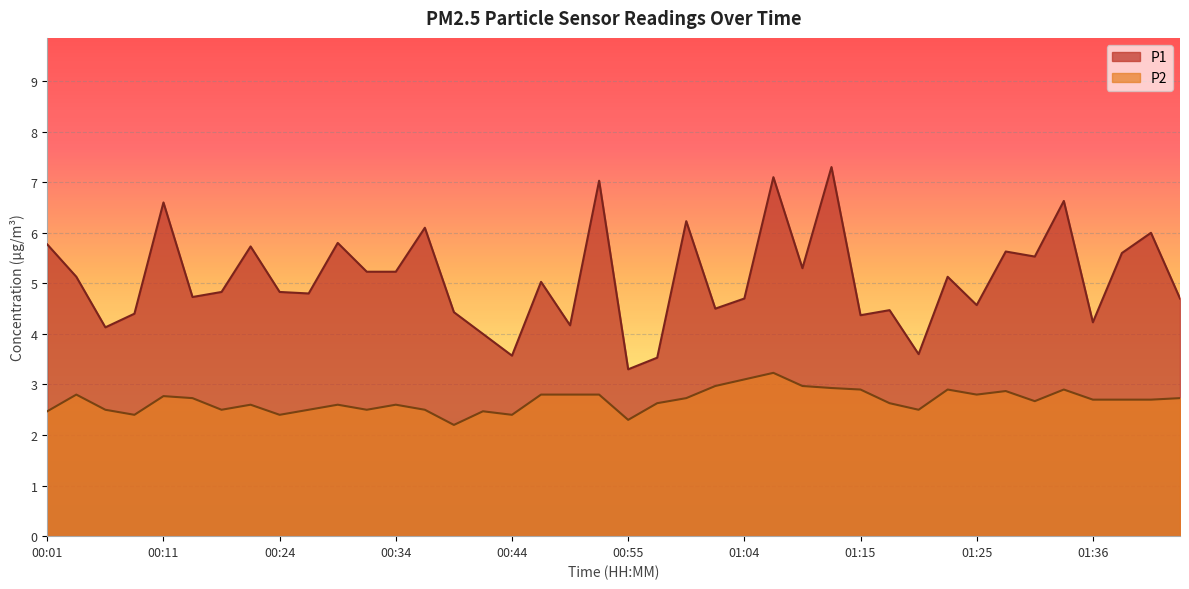

What is the difference between the highest and lowest values at 00:04?

2.3